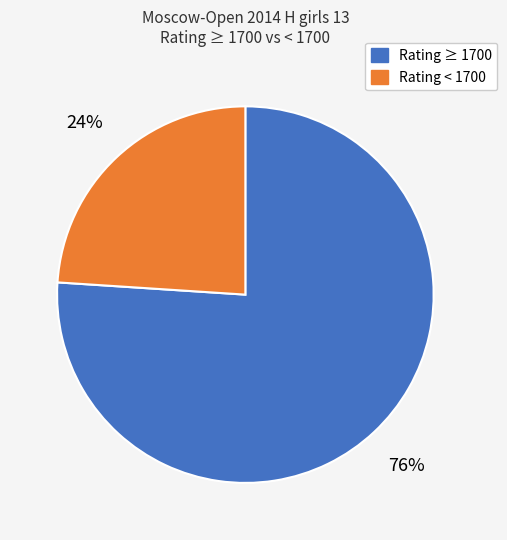

To the nearest percent, what is the difference between the largest and smallest slice percentages?

52%